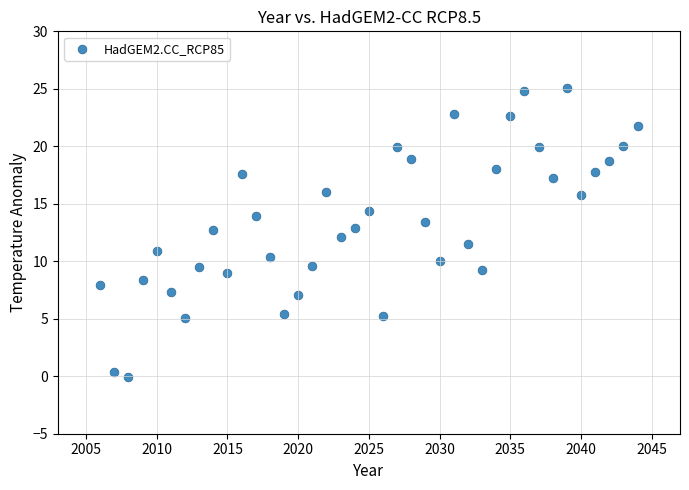

What is the range of X values (max minus min)?

38.0